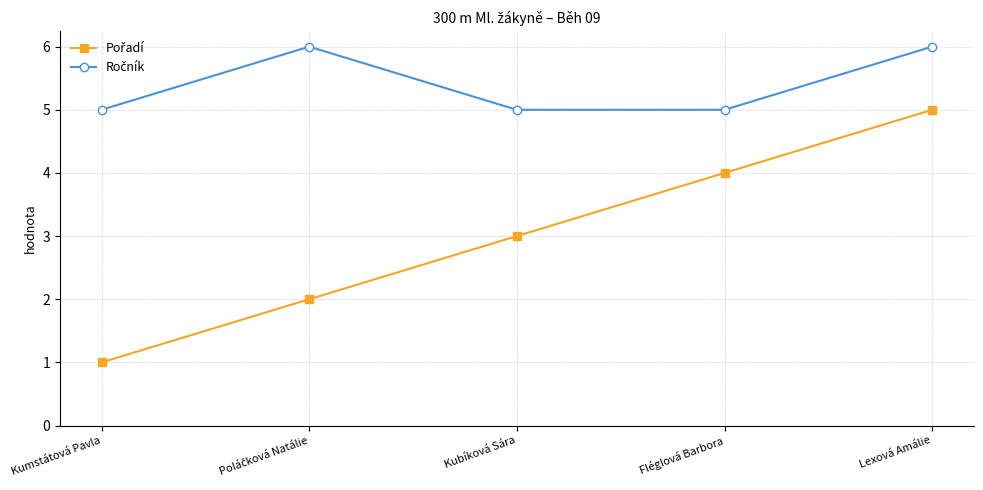

At which category is the sum across all series the highest?

Lexová Amálie